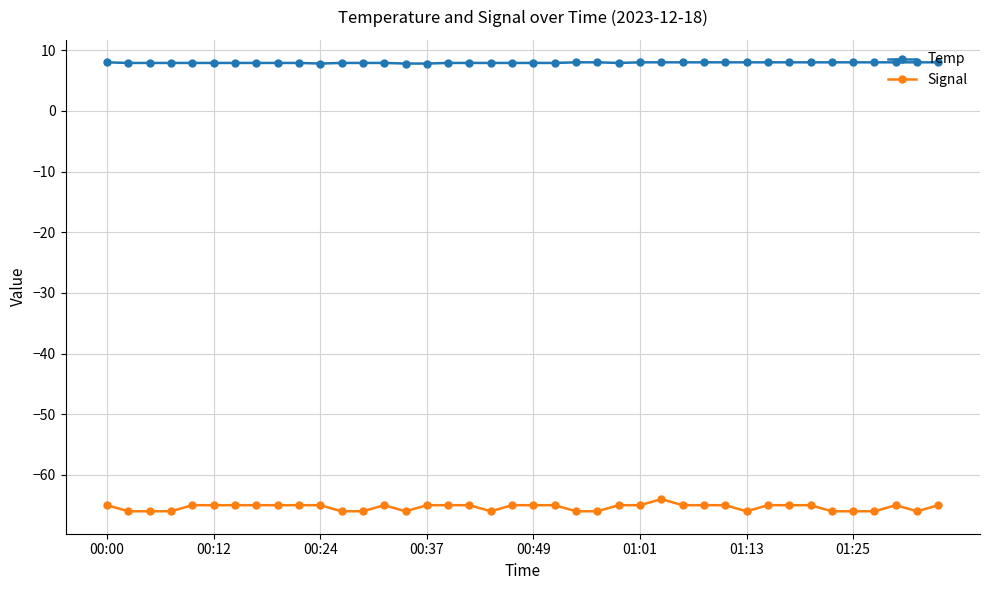

What is the sum of all Signal values?

-2613.0